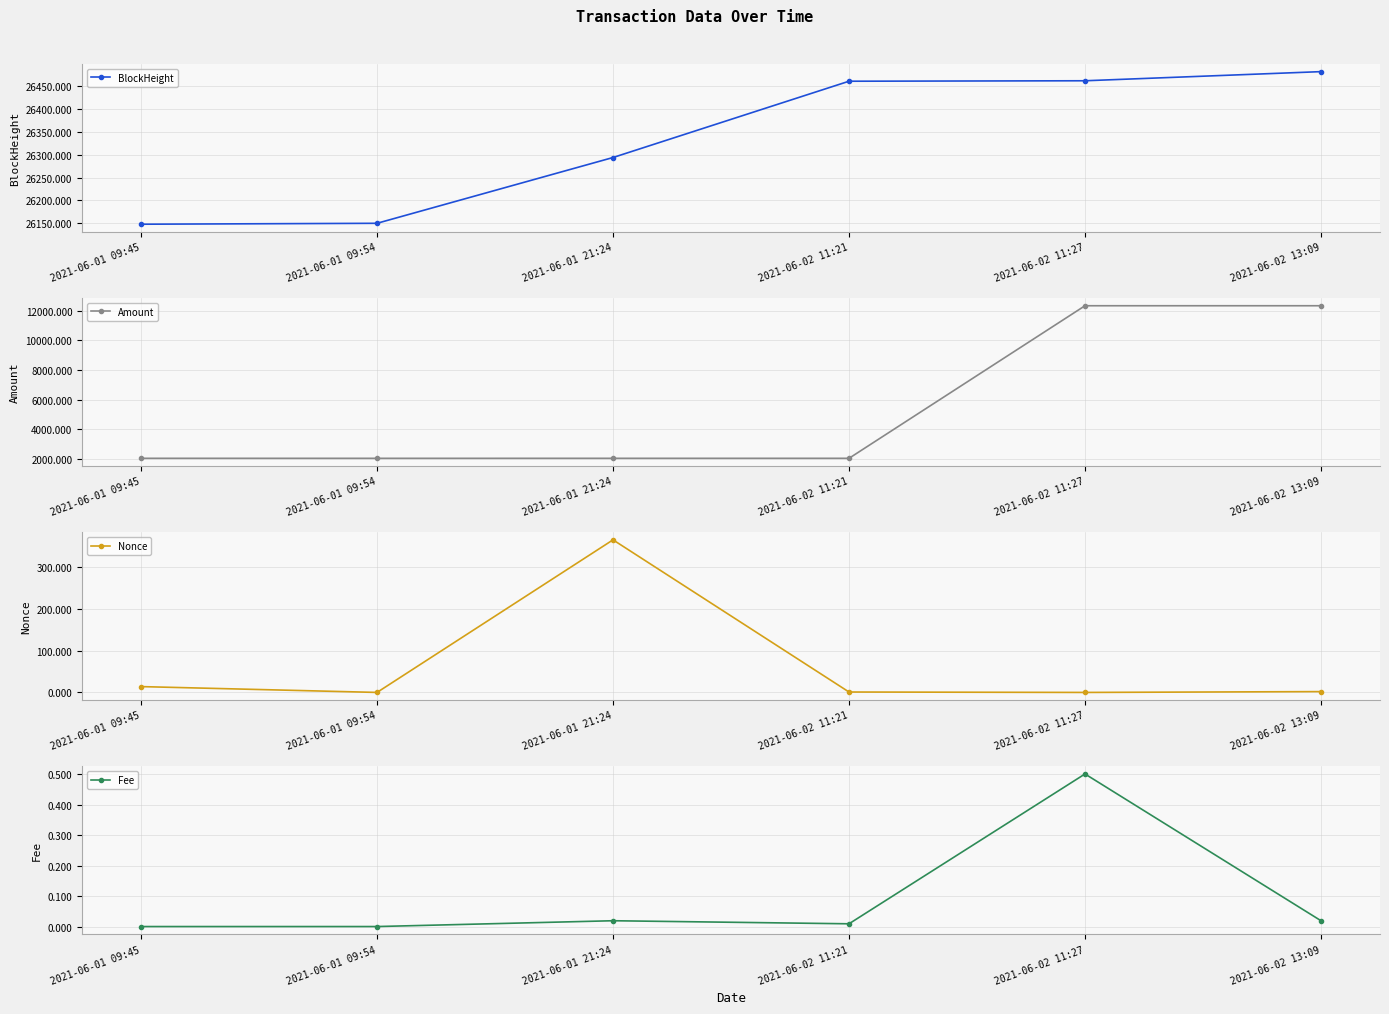

How many lines are shown in the chart?

4